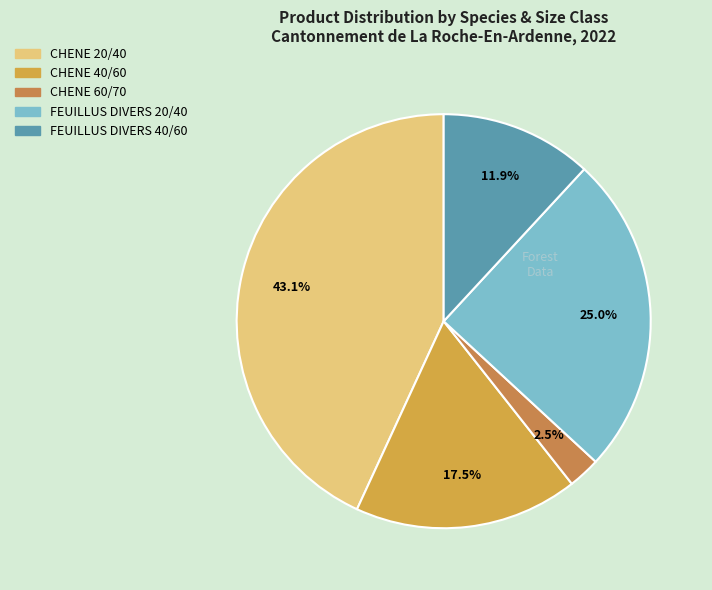

To the nearest percent, what is the average slice percentage?

20%